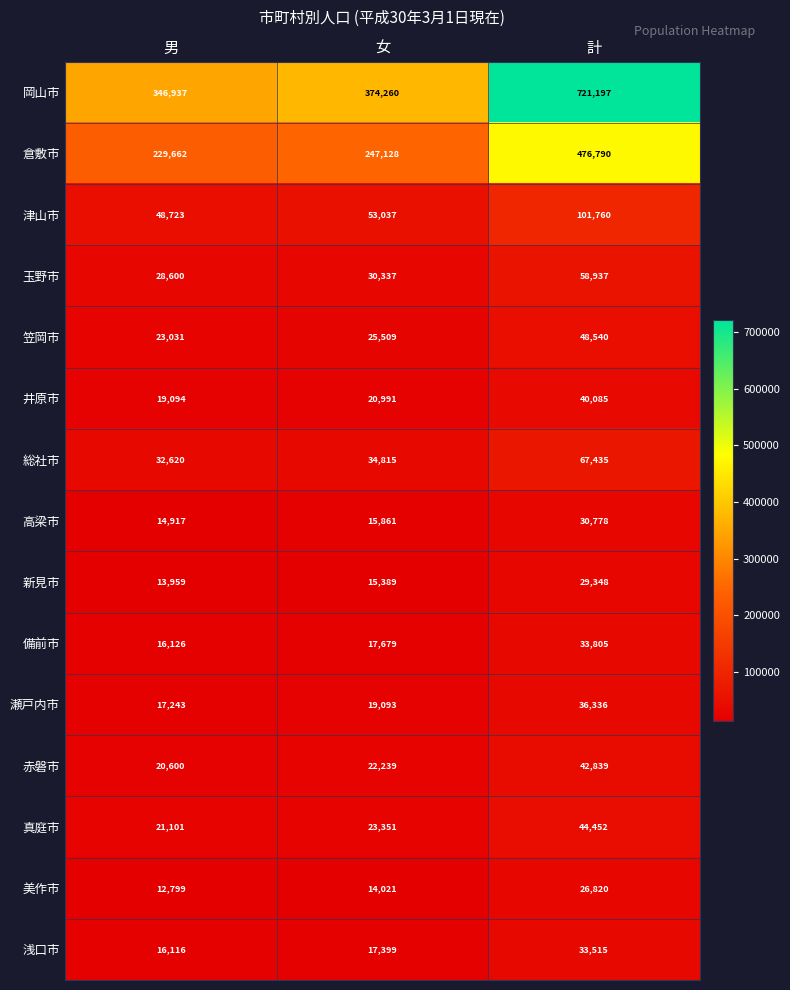

At which category is the sum across all series the highest?

計